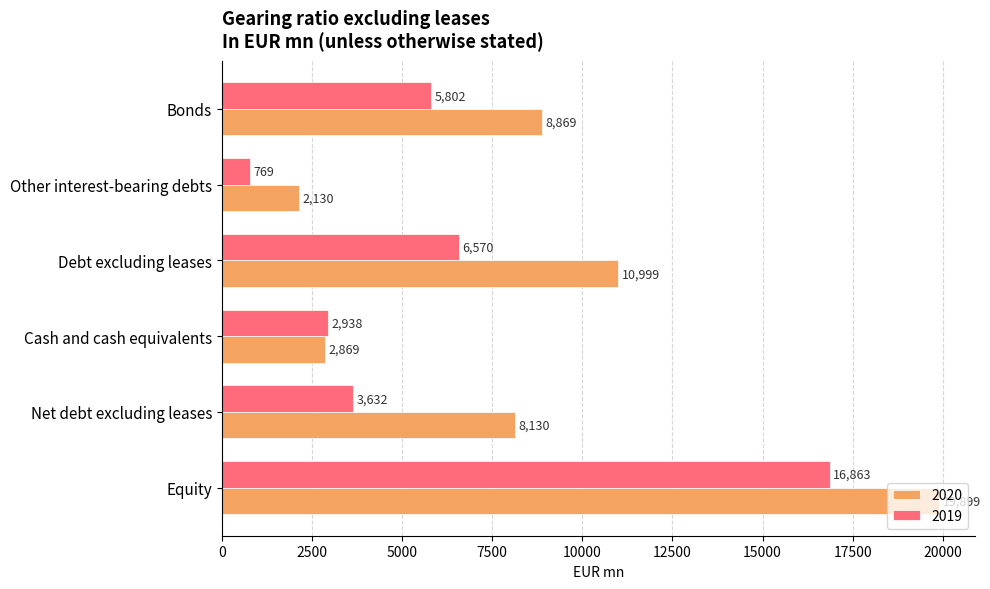

Where is 2020 nearest to the value 11014?

Debt excluding leases